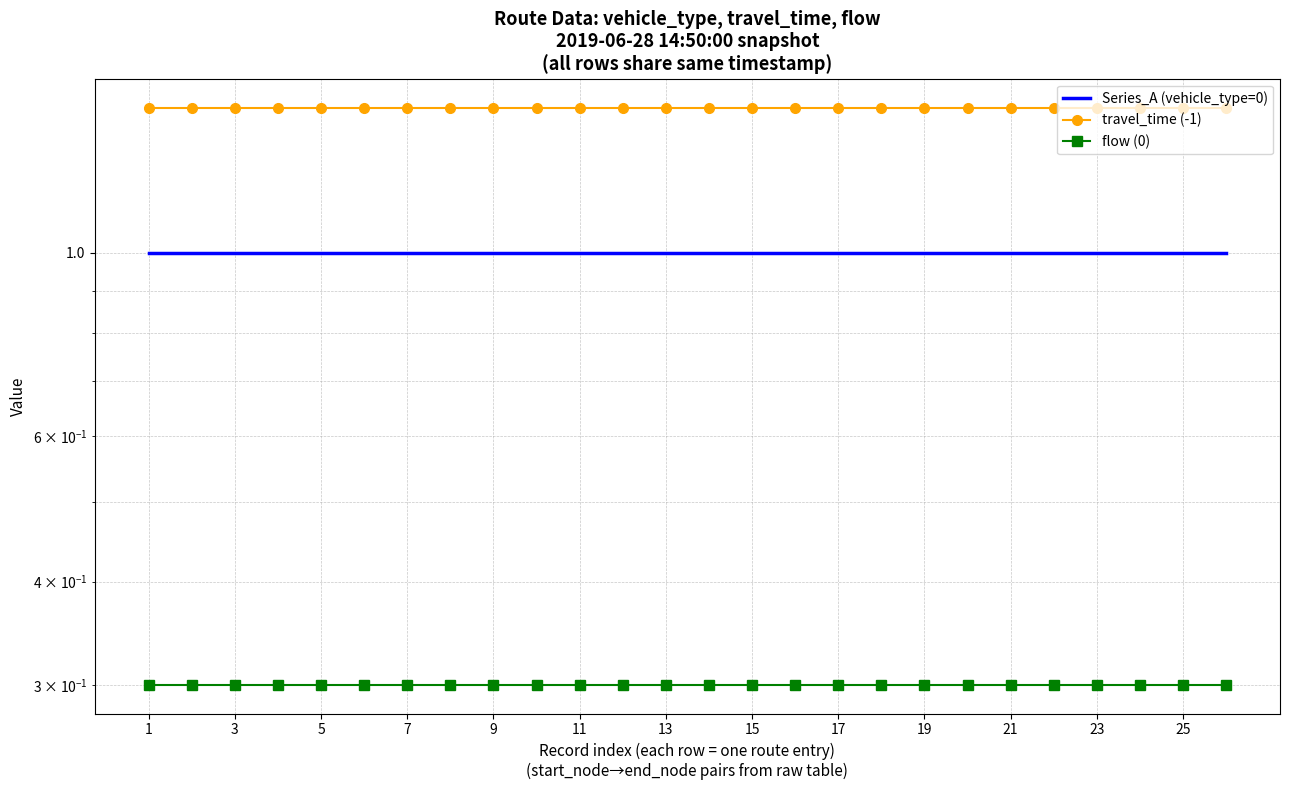

What is the greatest value displayed?

1.5